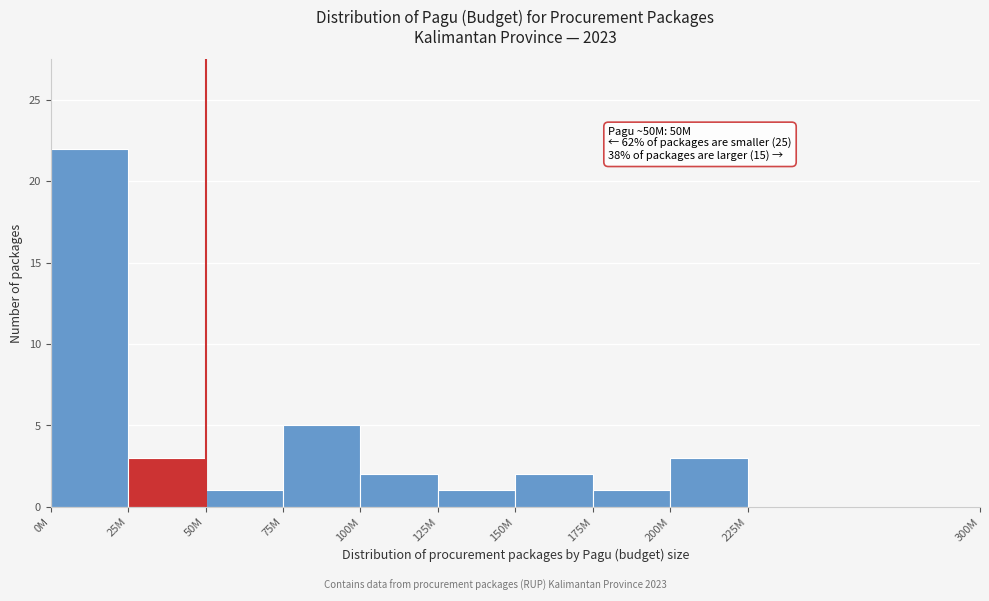

The chart shows a value of 3 at 25M. True or false?

True